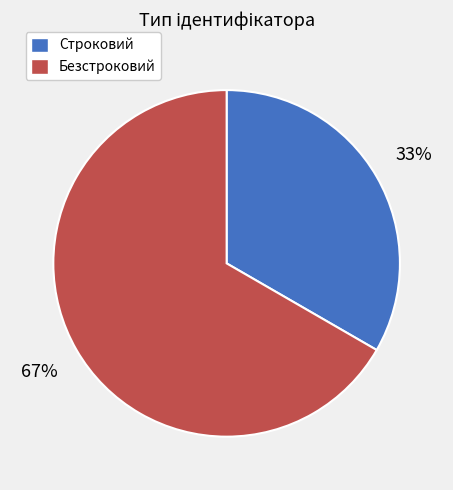

What is the ratio of the value at Безстроковий to the value at Строковий?

2.0